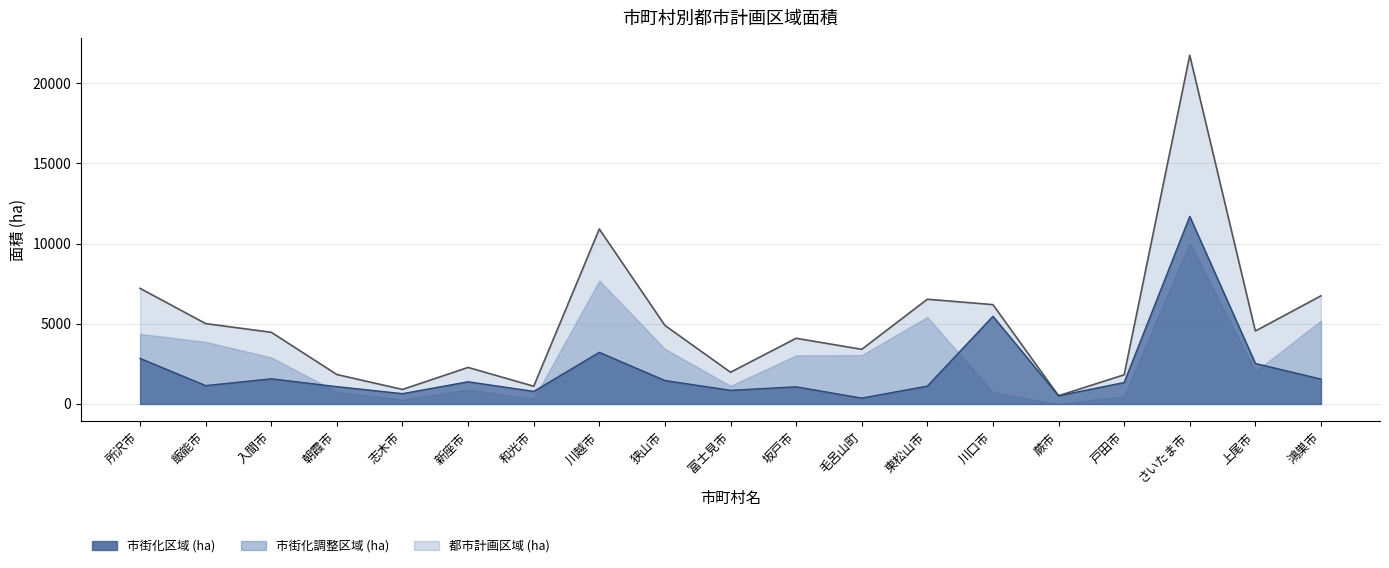

What is the minimum value shown in the chart?

363.0